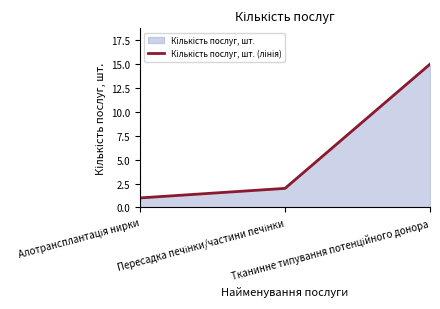

Approximately how many times larger is the value at Тканинне типування потенційного донора compared to Пересадка печінки/частини печінки?

7.5